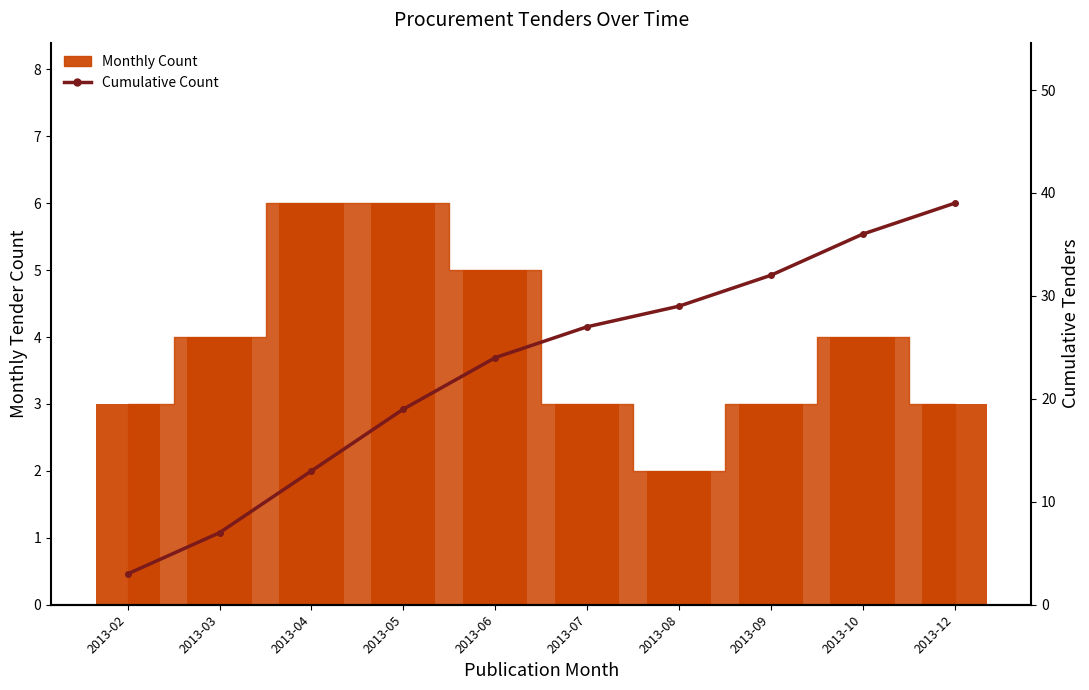

What is the sum of all Cumulative Count values?

229